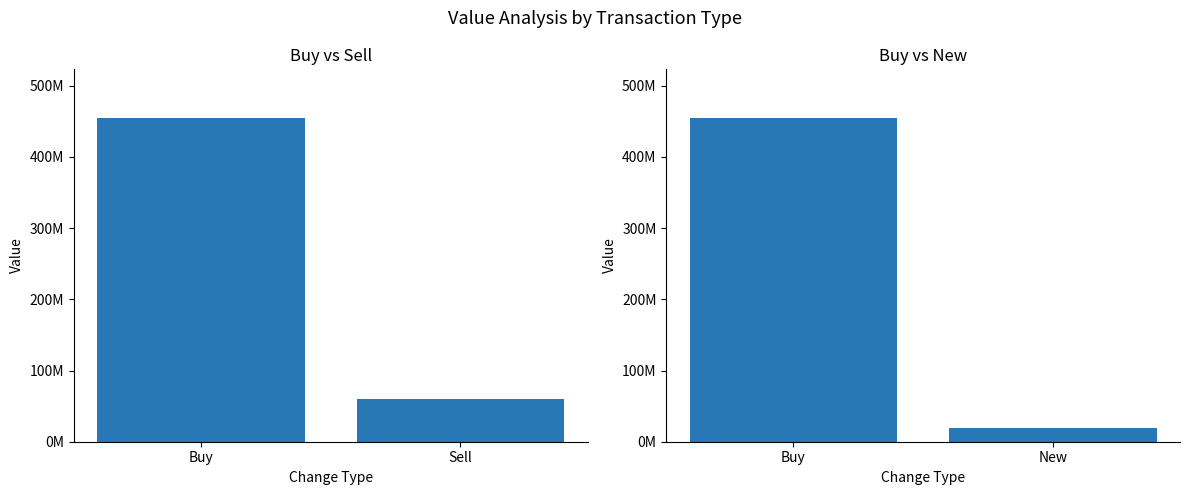

Rank the categories by value from highest to lowest.

Buy, New